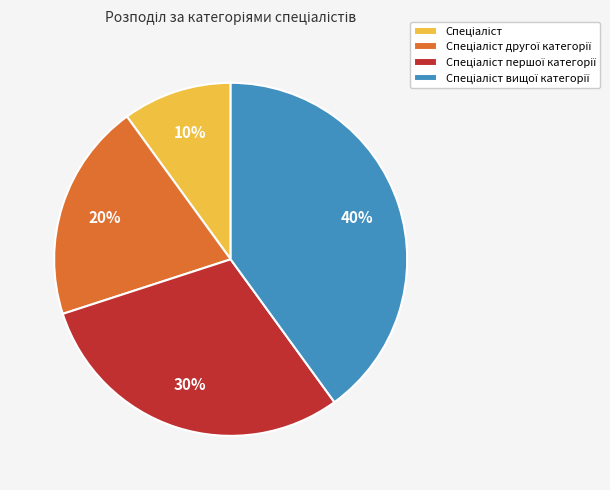

Is there any slice that represents more than half of the pie?

No